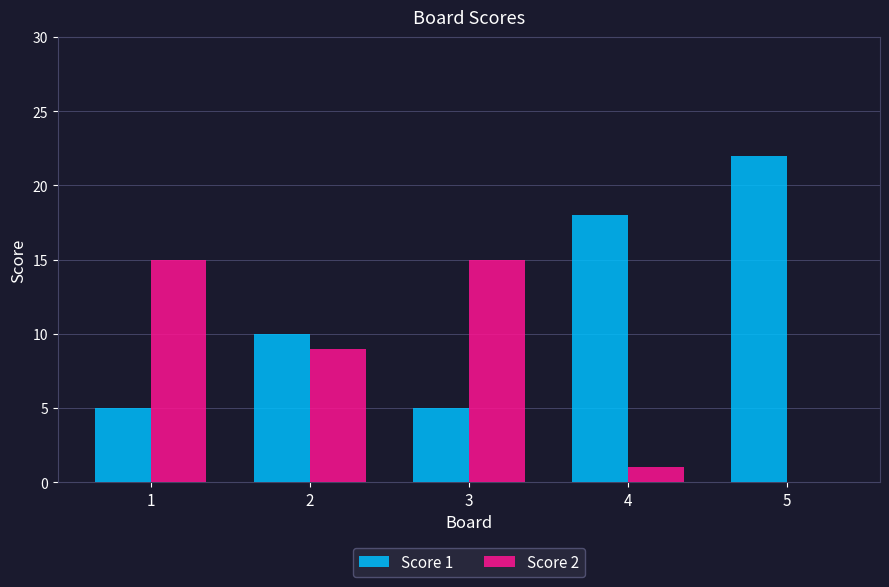

What are all the series names shown in the legend?

Score 1, Score 2